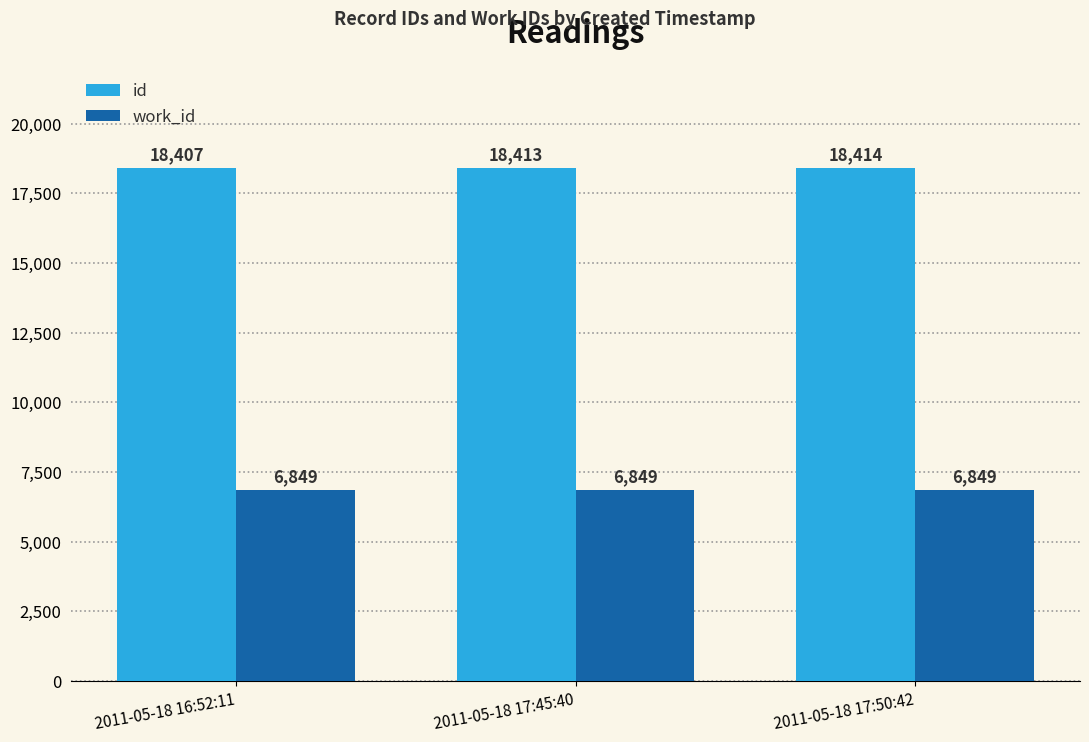

What is the total value across all series at 2011-05-18 16:52:11?

25256